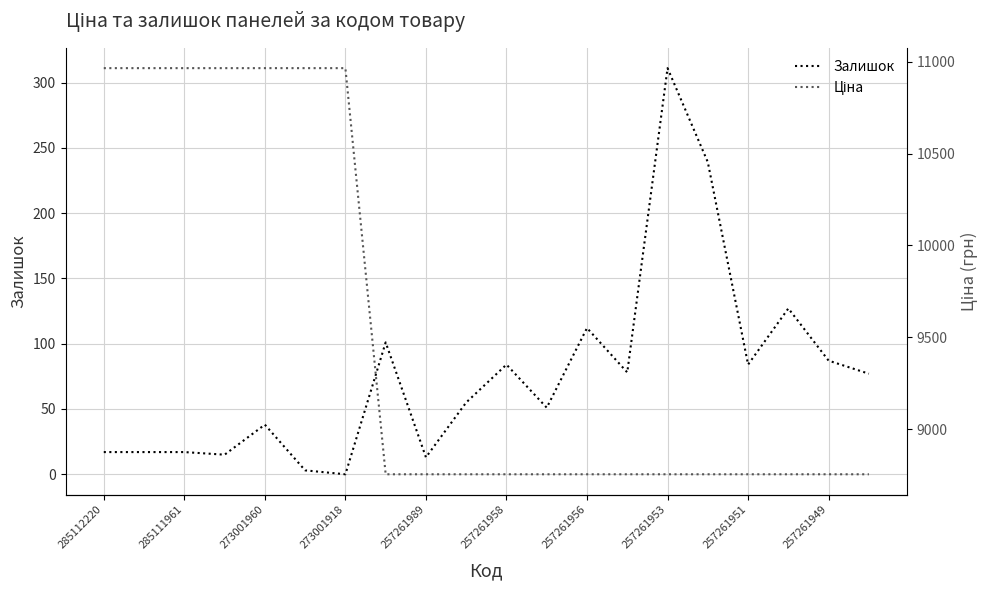

Is it true that Залишок equals 87 at 257261949?

True